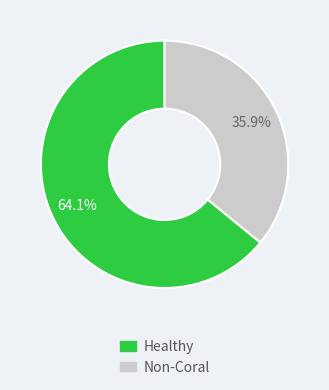

Is there any slice that represents more than half of the pie?

Yes